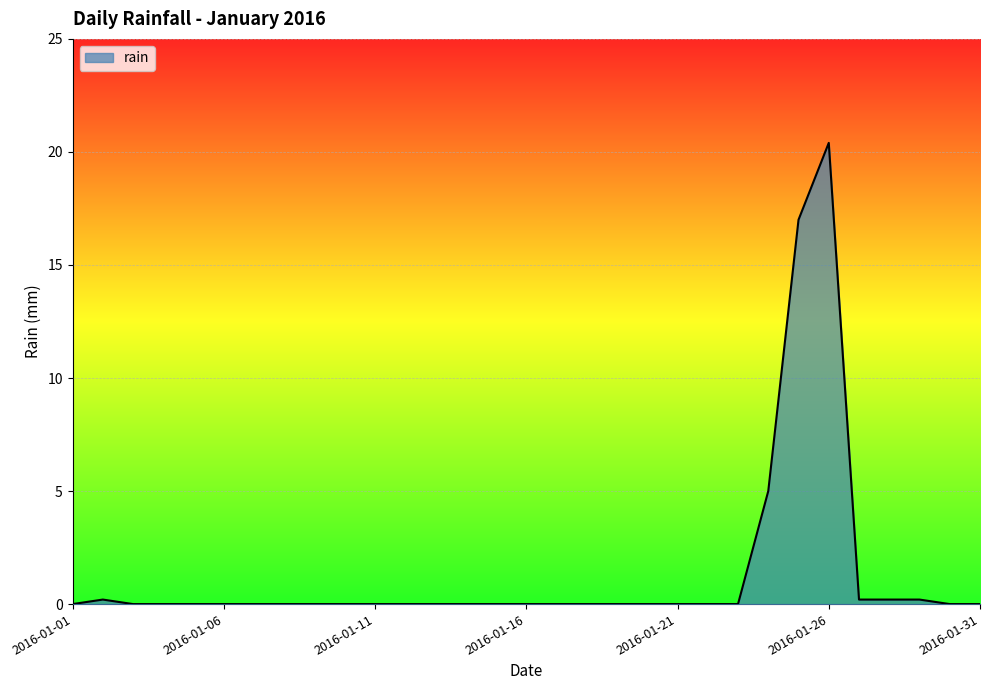

Does the chart have visible grid lines?

Yes